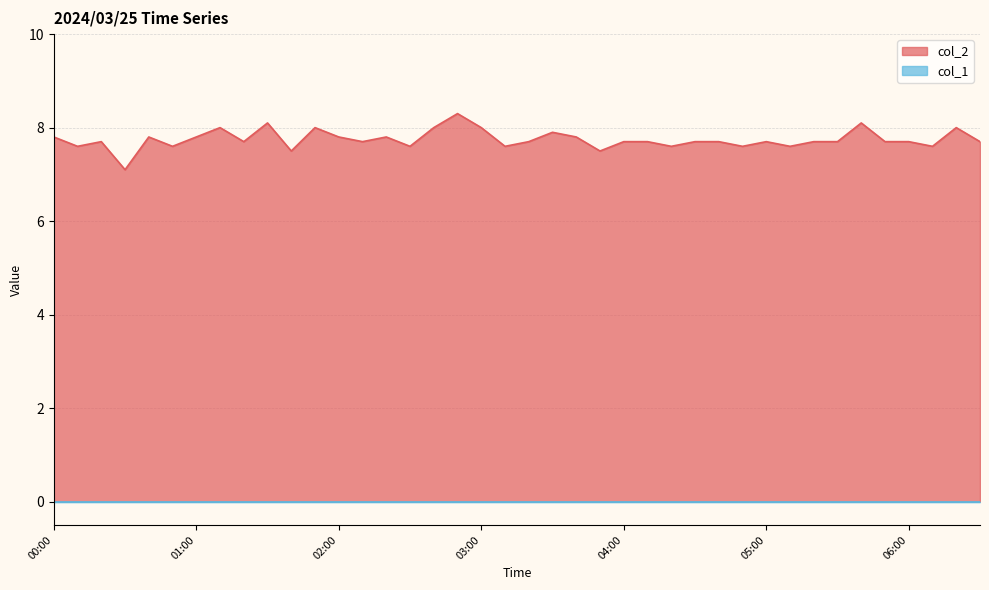

Reading left to right, list all the values displayed in this chart.

7.8	7.6	7.7	7.1	7.8	7.6	7.8	8.0	7.7	8.1	7.5	8.0	7.8	7.7	7.8	7.6	8.0	8.3	8.0	7.6	7.7	7.9	7.8	7.5	7.7	7.7	7.6	7.7	7.7	7.6	7.7	7.6	7.7	7.7	8.1	7.7	7.7	7.6	8.0	7.7